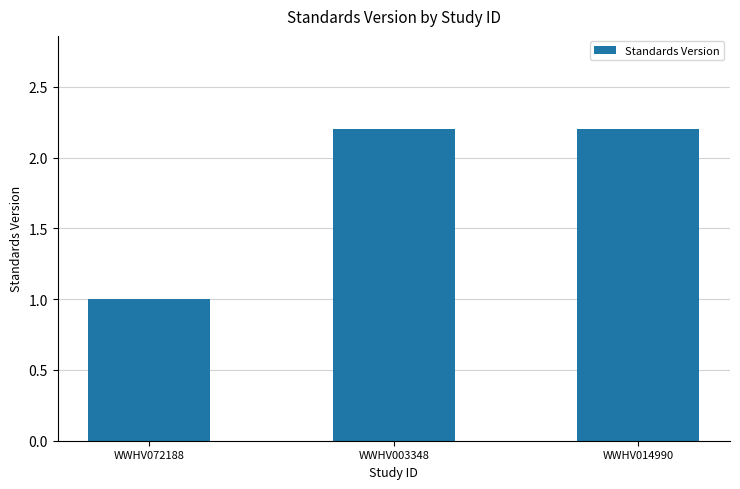

What is the label of the 2nd bar from the right?

WWHV003348